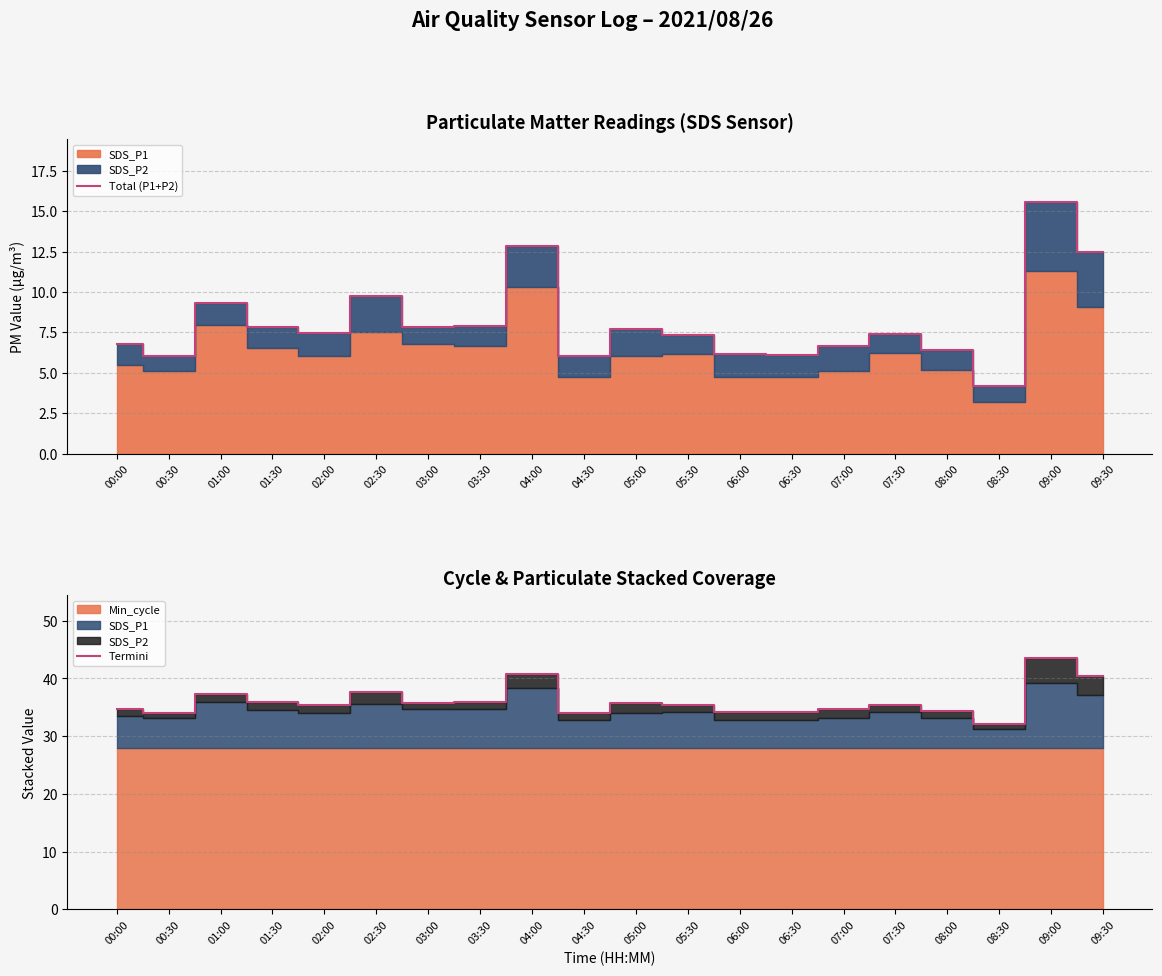

Read the Termini value at 07:00.

34.6